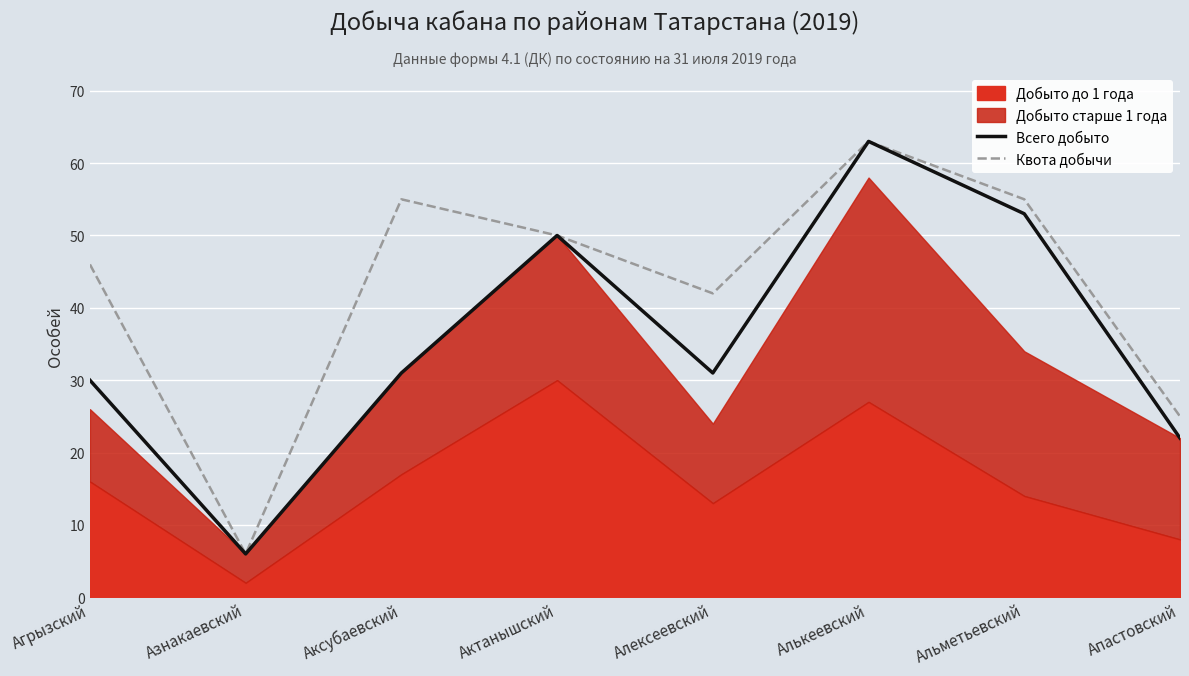

At which label does Всего добыто reach its minimum?

Азнакаевский